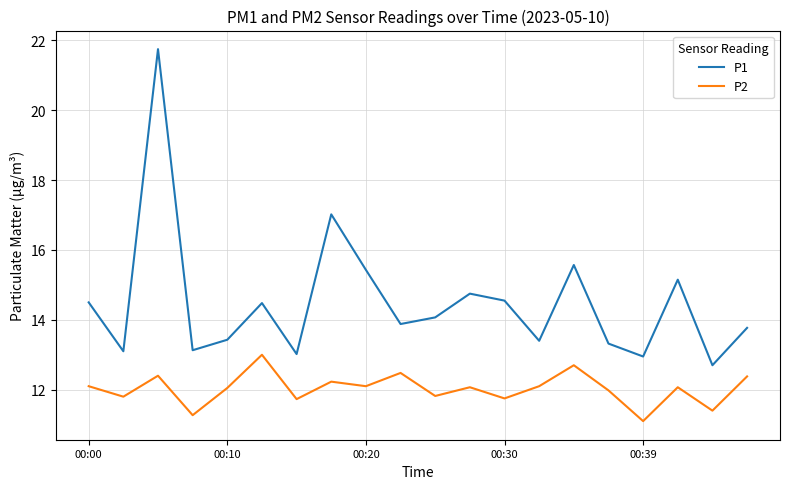

List the series in order of their peak value, highest first.

P1, P2